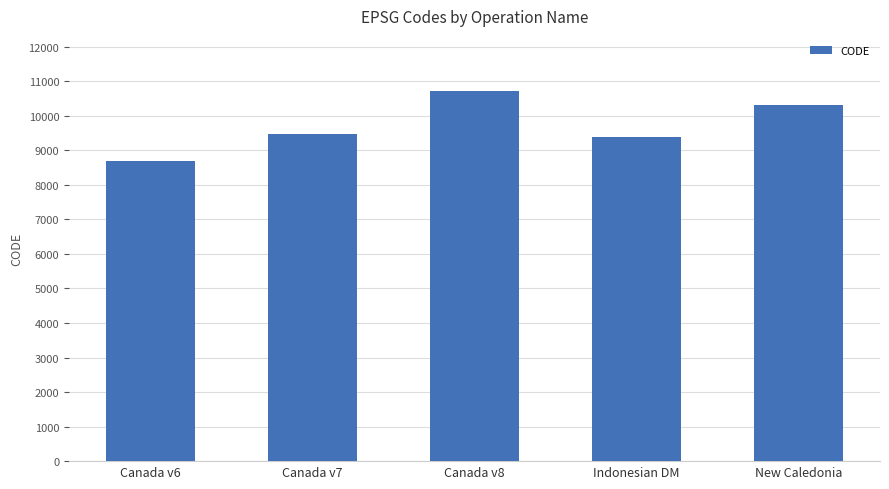

Where is the data nearest to the value 9691?

Canada v7